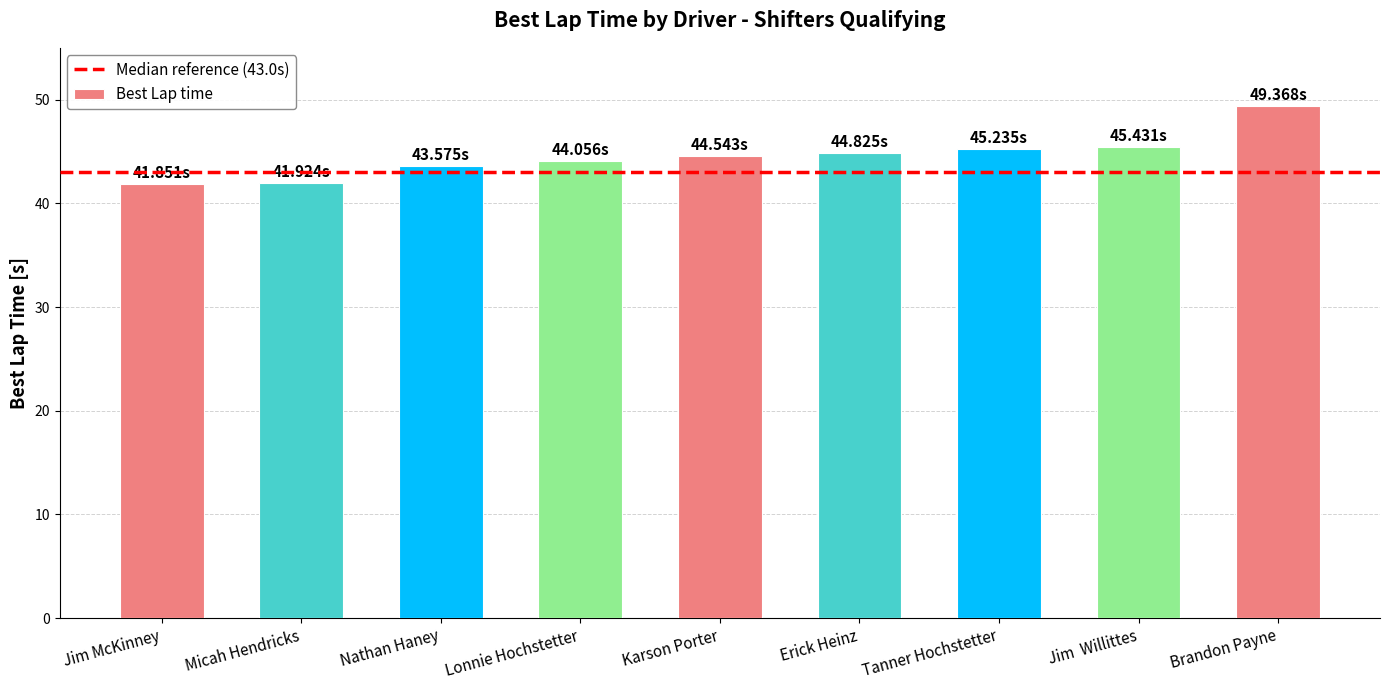

Which label corresponds to the largest value in the chart?

Brandon Payne